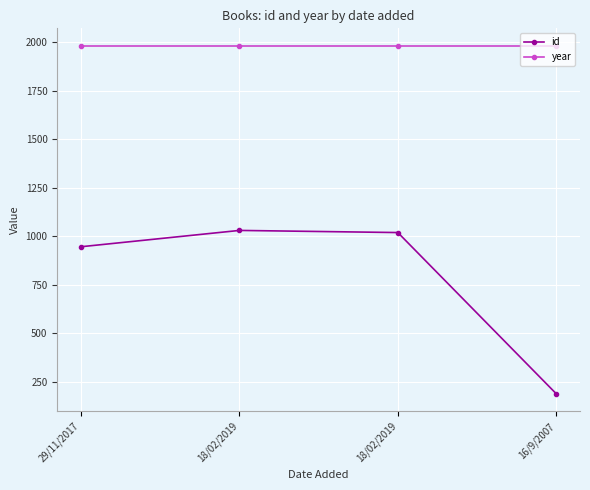

Which category has the highest value in the year series?

29/11/2017